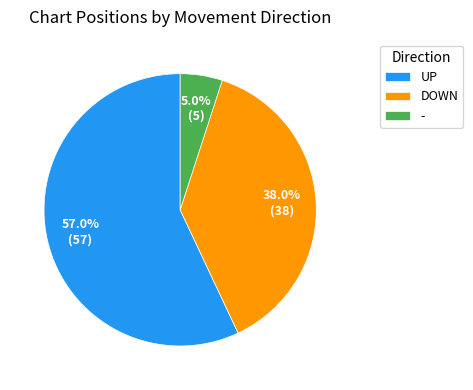

Is the sum of - and DOWN greater than half?

No